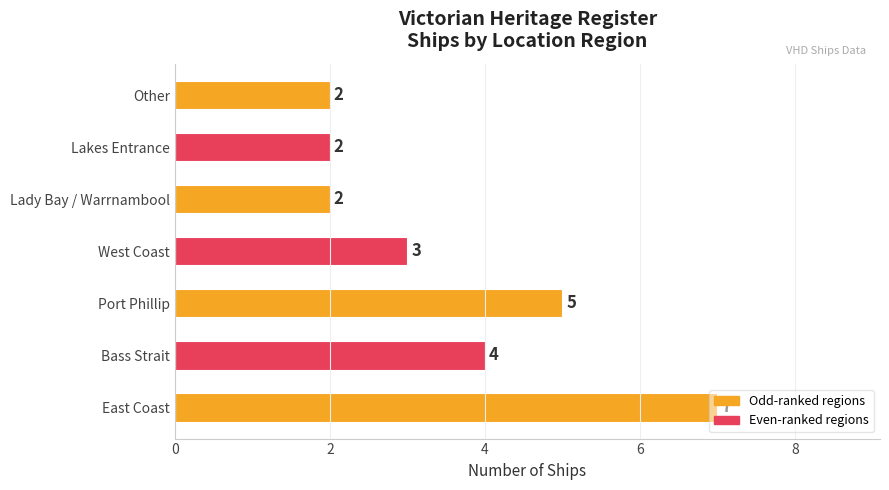

Where is the data nearest to the value 4?

Bass Strait